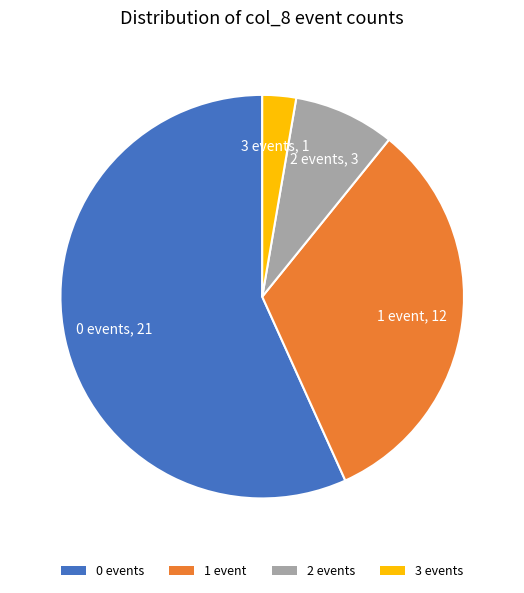

Is it true that 2 events is 8% of the pie?

True